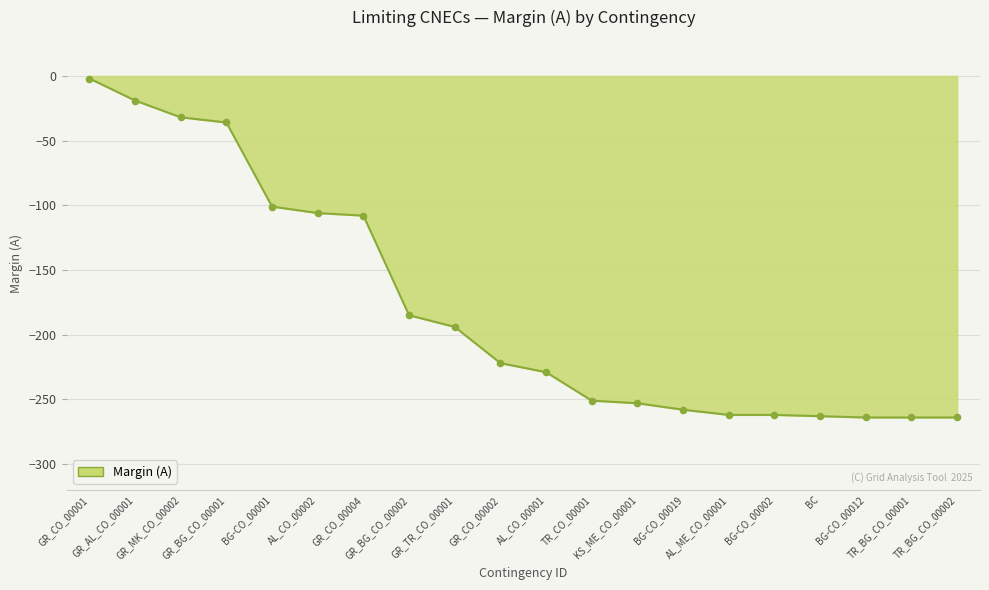

Which has a higher value, GR_CO_00001 or GR_BG_CO_00001?

GR_CO_00001